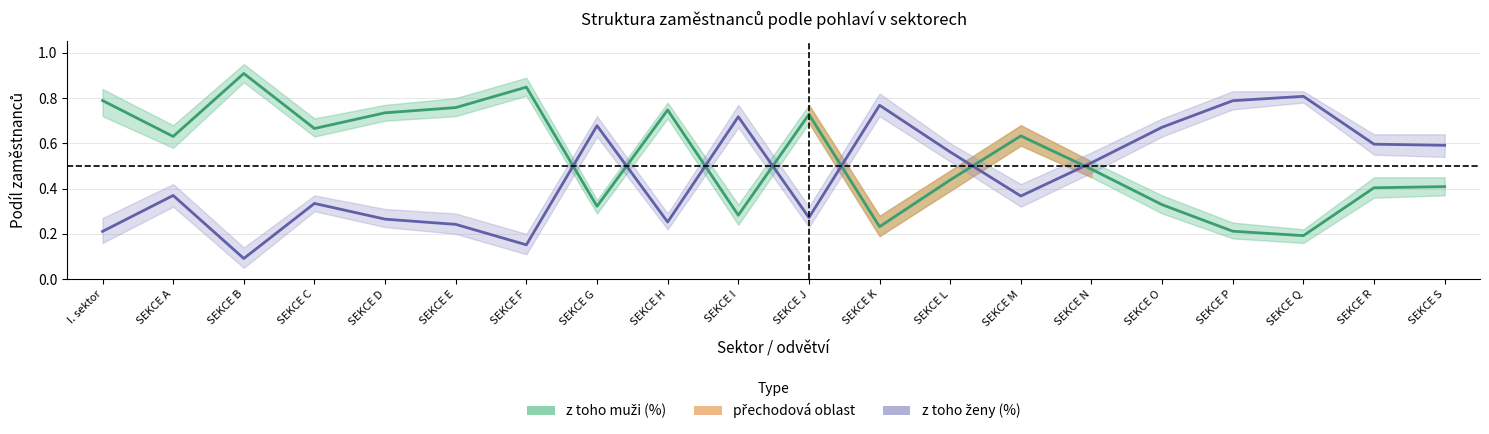

How many intersections are there between z toho muži (%) and z toho ženy (%)?

7